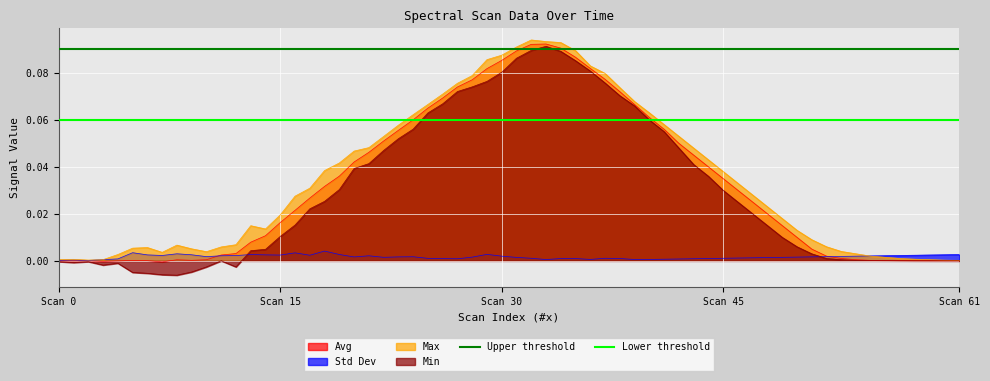

The value of Min at Scan 30 is 0.0. True or false?

False